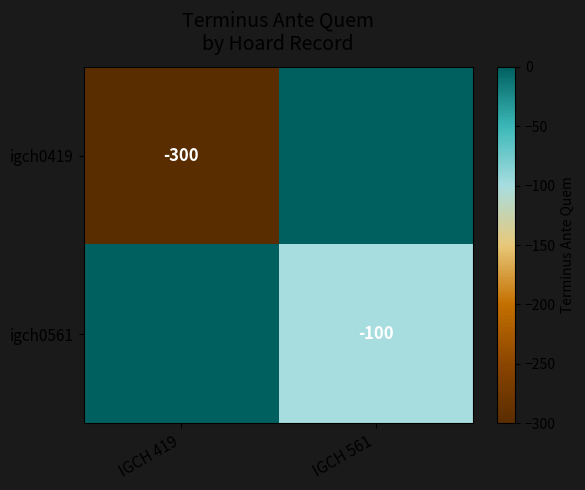

At how many categories does at least one series exceed -229?

2